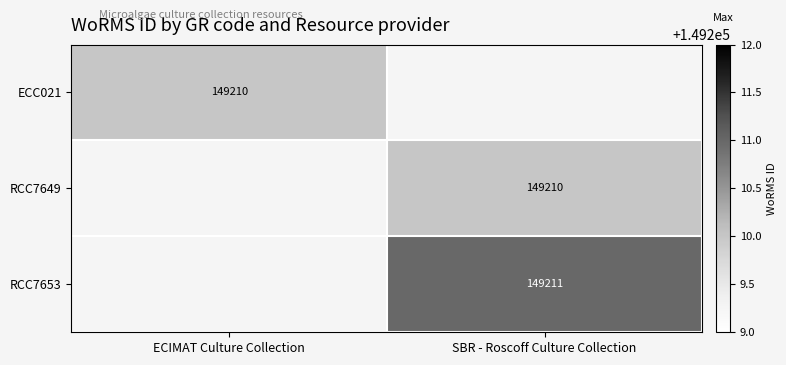

The value of ECC021 at ECIMAT Culture Collection is 101384. True or false?

False